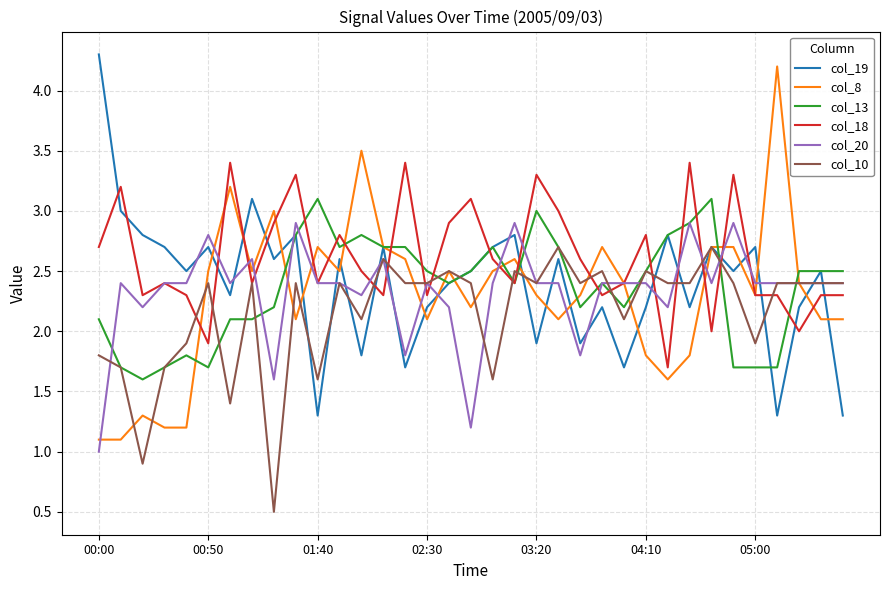

True or false: col_10 has more than 1 interior local peaks.

True